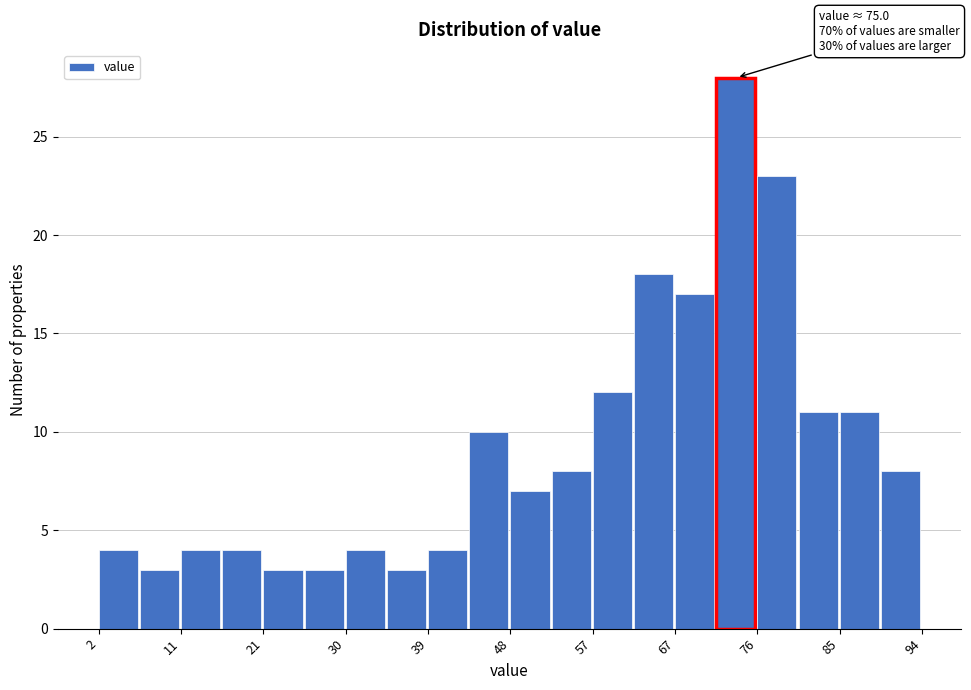

Which range on the x-axis has the tallest bar?

71 to 76